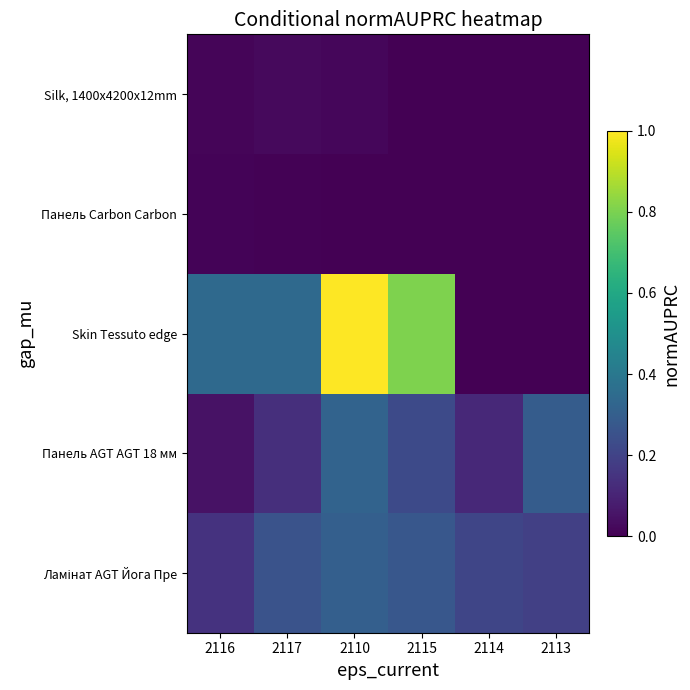

What is the spread (max minus min) of values at 2114?

0.2